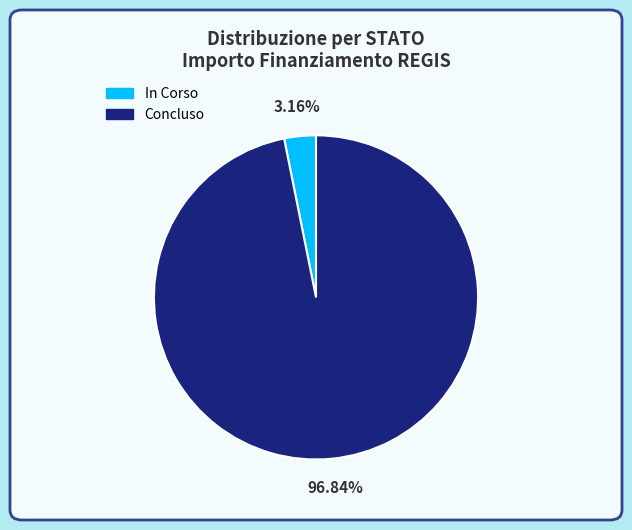

Which has a higher value, Concluso or In Corso?

Concluso